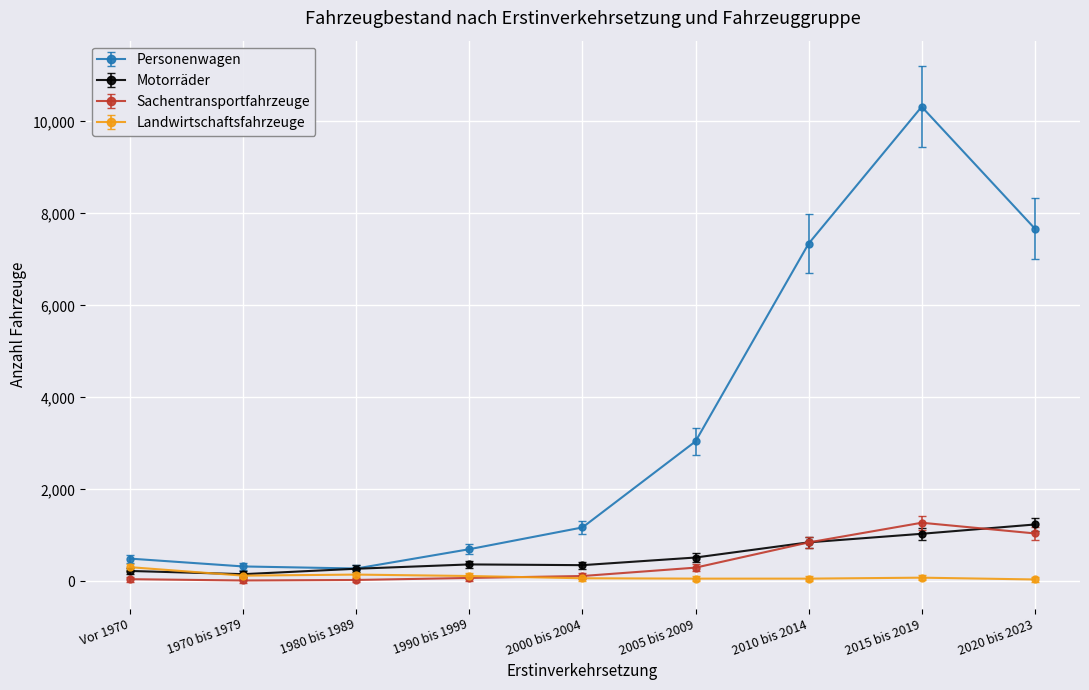

Which series has the widest spread of values?

Personenwagen